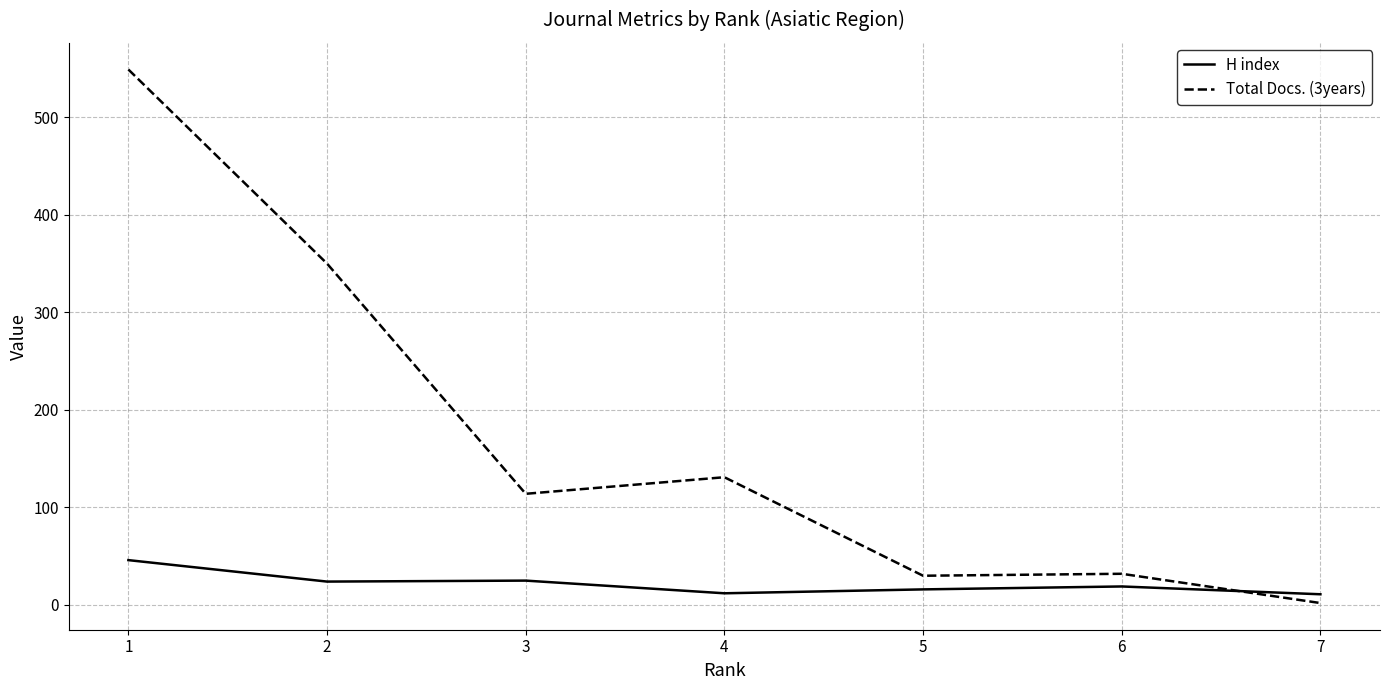

What is the difference between the maximum and minimum values in the H index series?

35